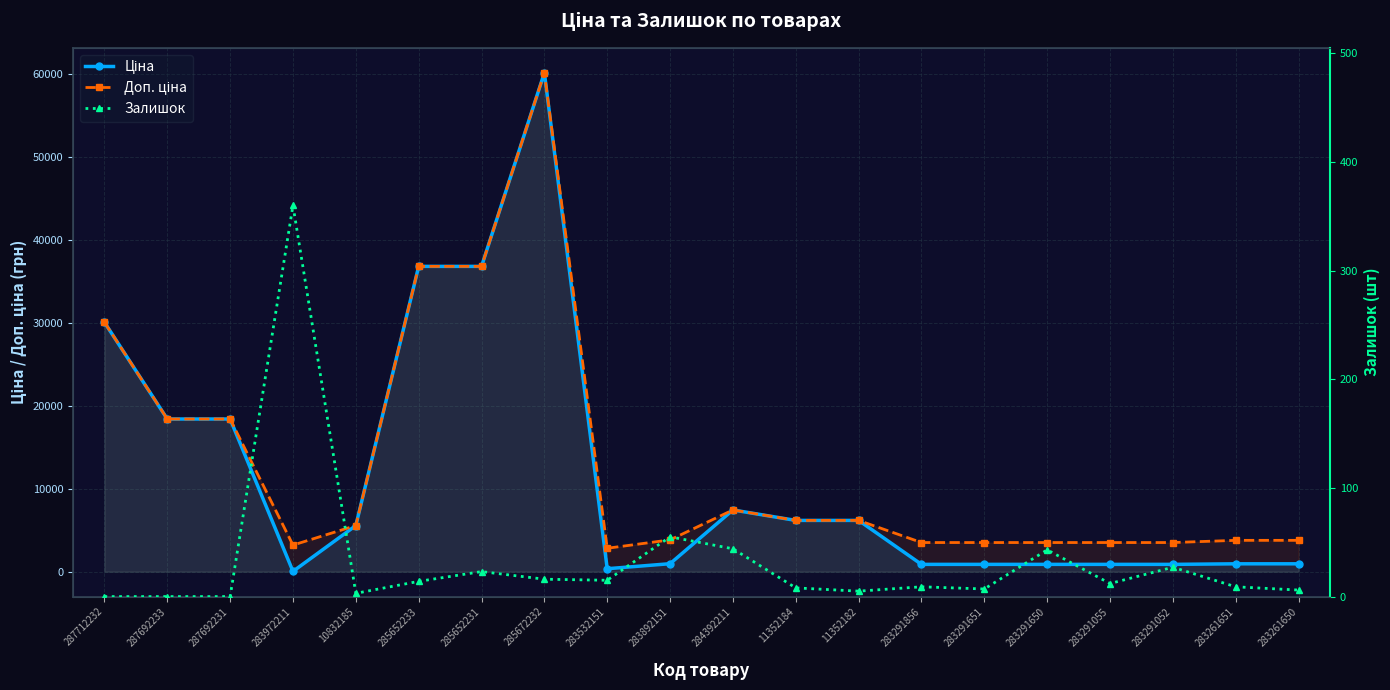

Reading left to right, what are all the values shown in this chart?

Ціна: 30102.8	18420.9	18420.9	32.0	5560.3	36841.8	36841.8	60205.6	352.6	958.4	7444.6	6182.6	6182.6	878.0	878.0	878.0	878.0	878.0	944.2	944.2
Доп. ціна: 30102.8	18420.9	18420.9	3205.0	5560.3	36841.8	36841.8	60205.6	2821.2	3833.8	7444.6	6182.6	6182.6	3511.9	3511.9	3511.9	3511.9	3511.9	3777.0	3777.0
Залишок: 0.0	0.0	0.0	360.0	3.0	14.0	23.0	16.0	15.0	55.0	44.0	8.0	5.0	9.0	7.0	43.0	12.0	27.0	9.0	6.0